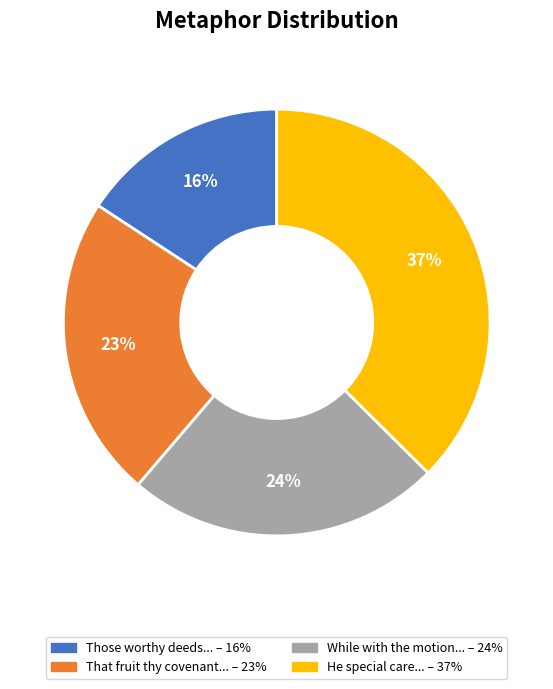

To the nearest percent, what is the average slice percentage?

25%